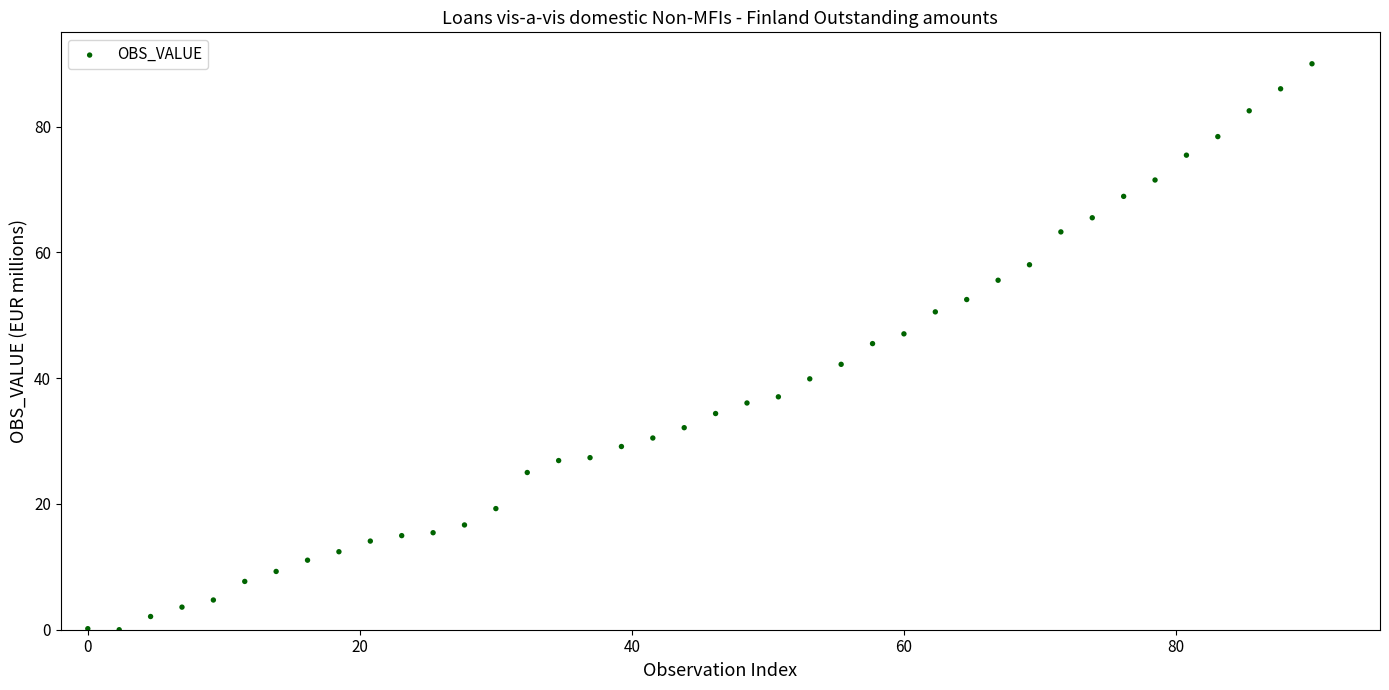

What is the range of Y values (max minus min)?

90.0